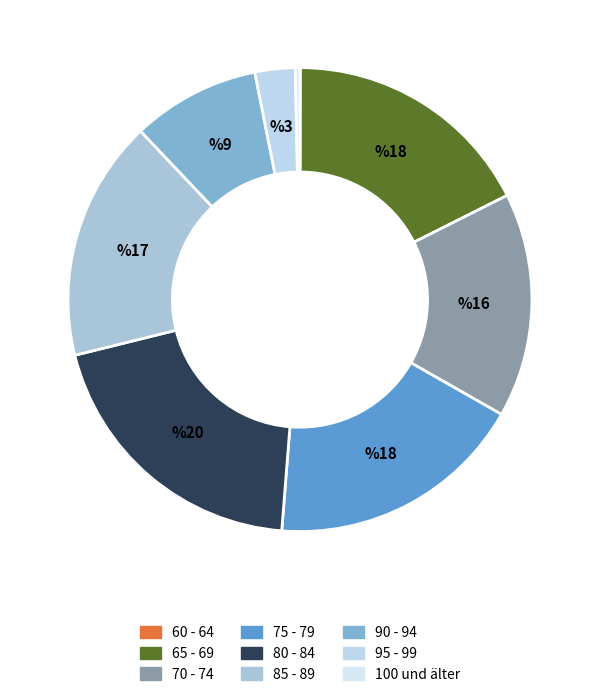

What percentage is NOT represented by 65 - 69?

82.4%